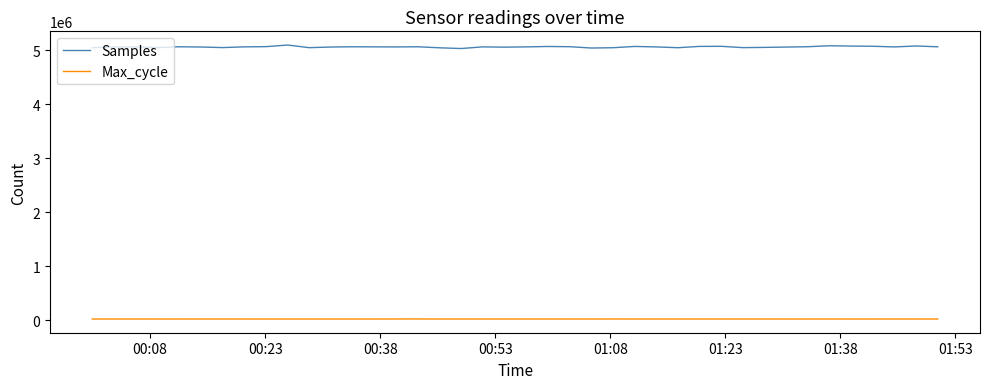

What is the maximum value shown in the chart?

5099714